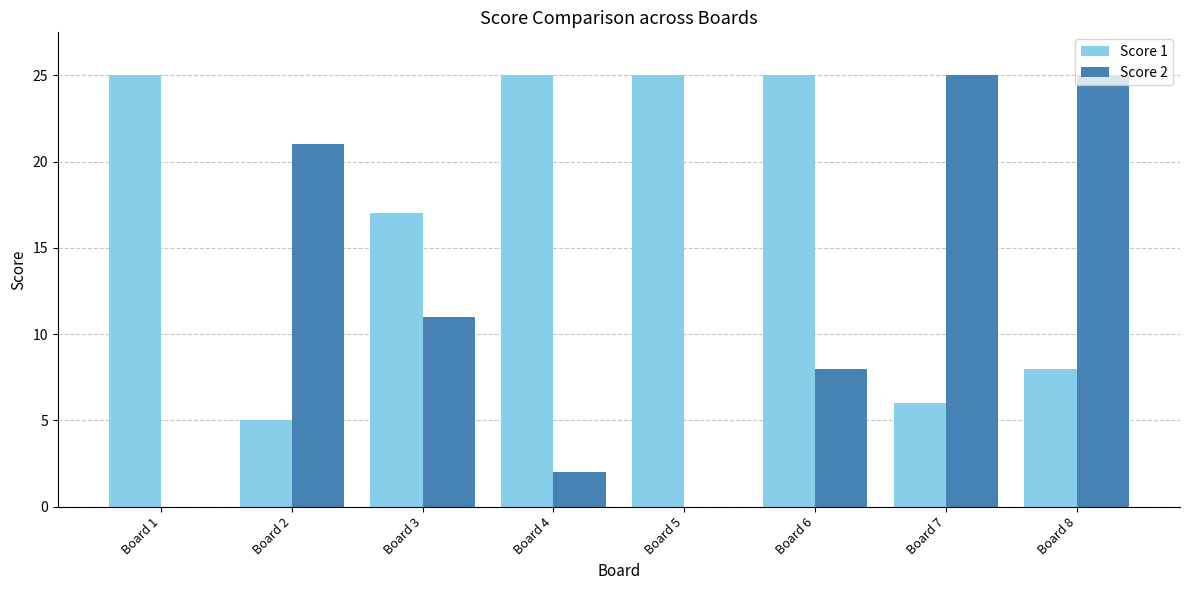

How many distinct data groups are displayed?

2